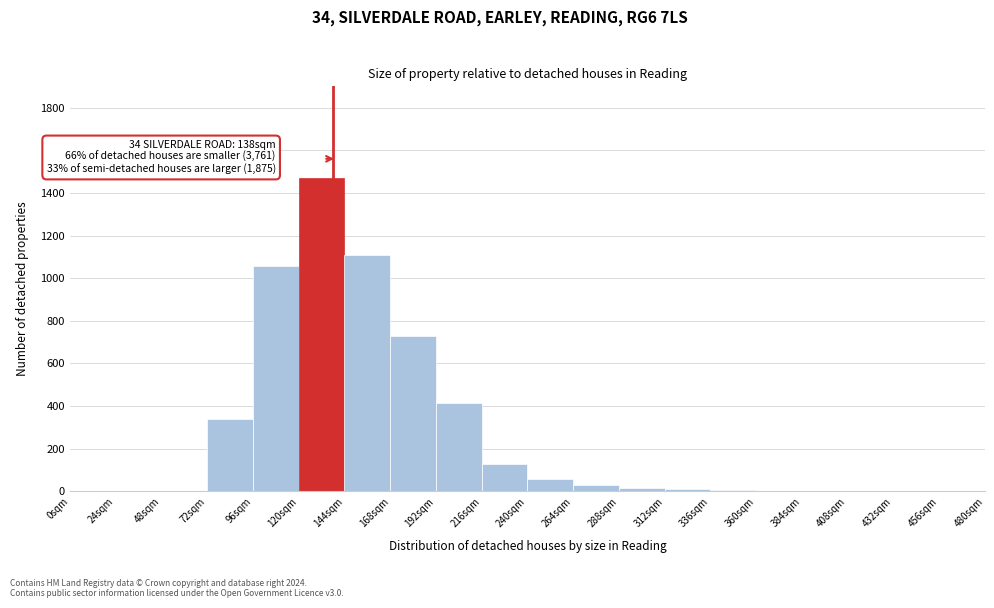

Over which range of the x-axis is the bar tallest?

120 to 144